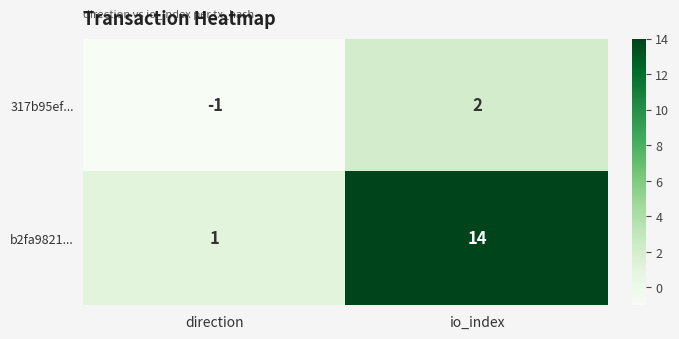

At which label is 317b95ef... closest to 0?

direction